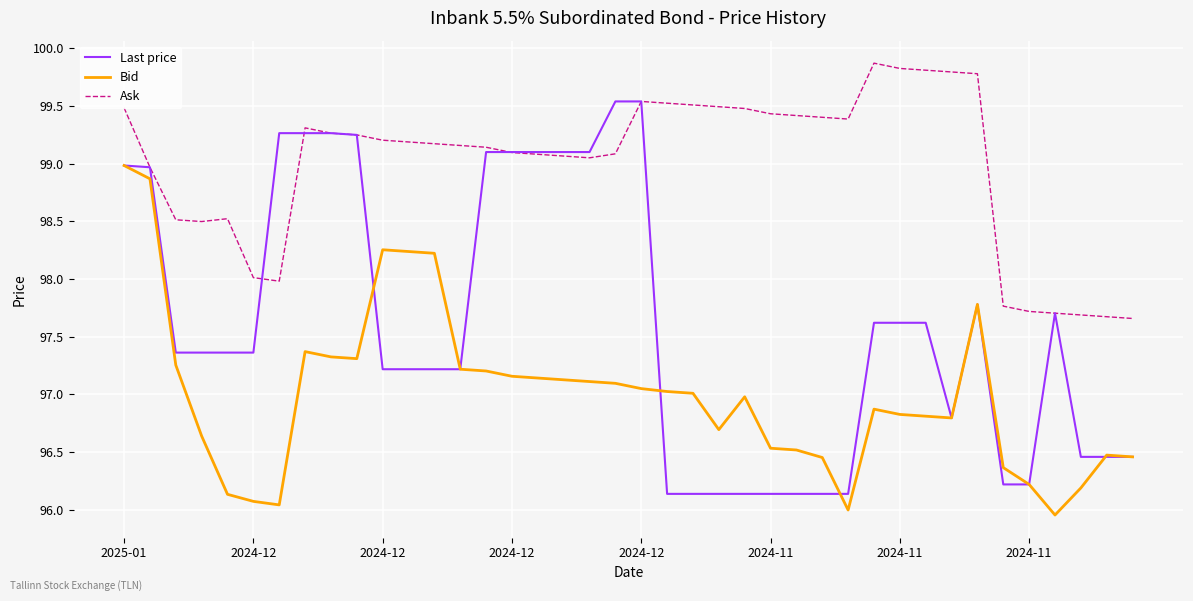

Which series has the largest total across all categories?

Ask